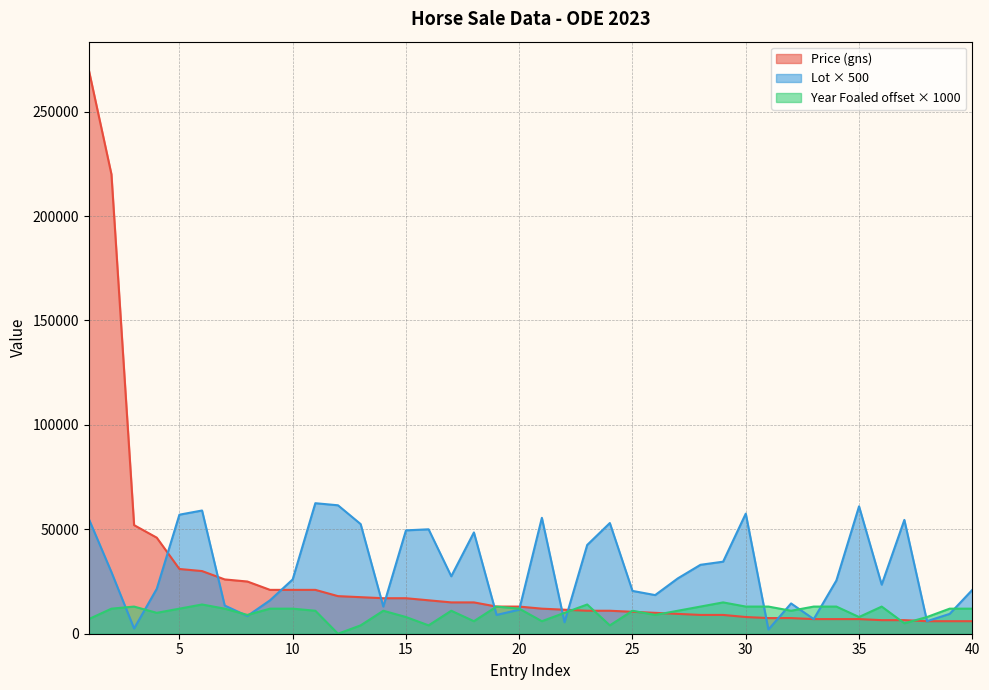

What is the value of the Price (gns) point at the 33rd from the left?

7000